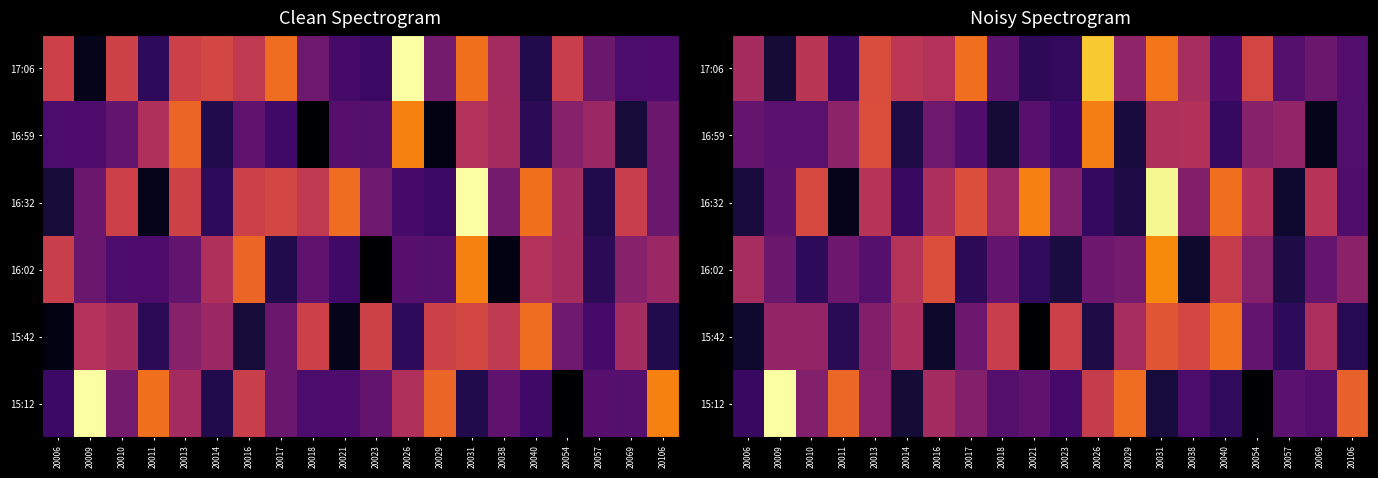

How many categories are shown in the chart?

20